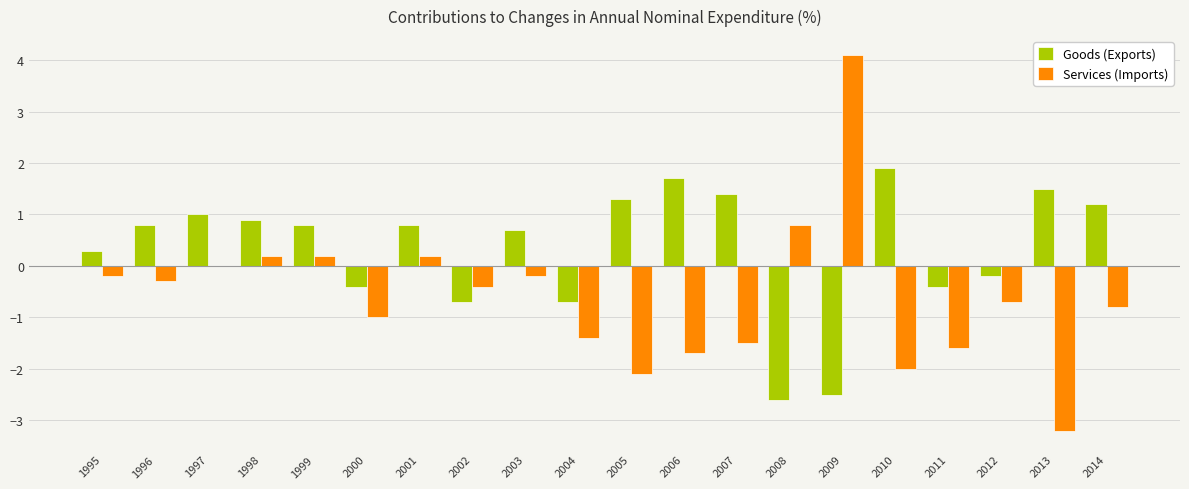

What are all the series names shown in the legend?

Goods (Exports), Services (Imports)